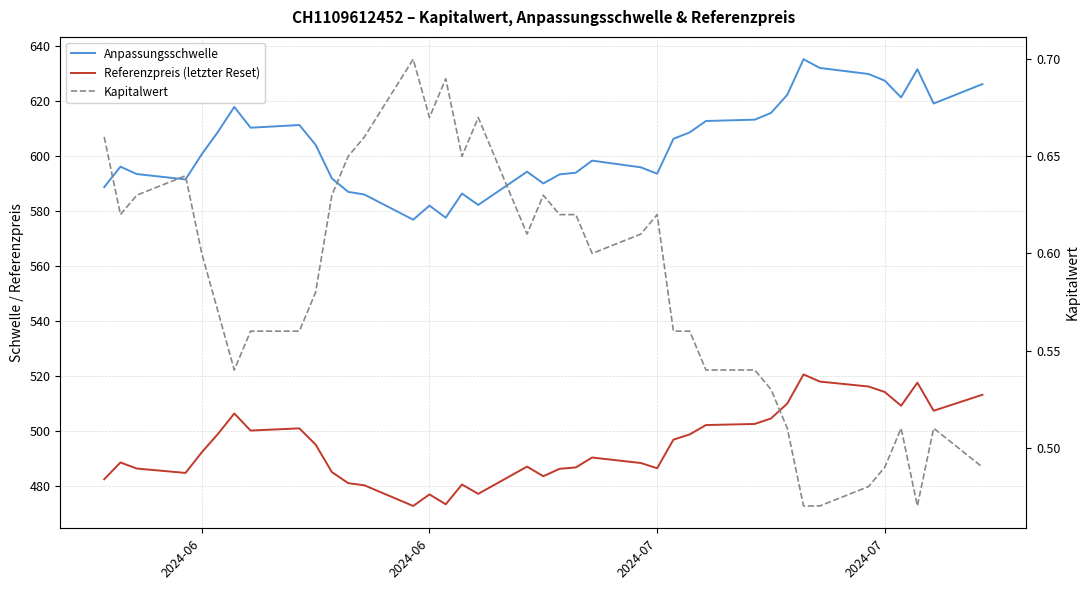

What is the average value of the Kapitalwert series?

0.6